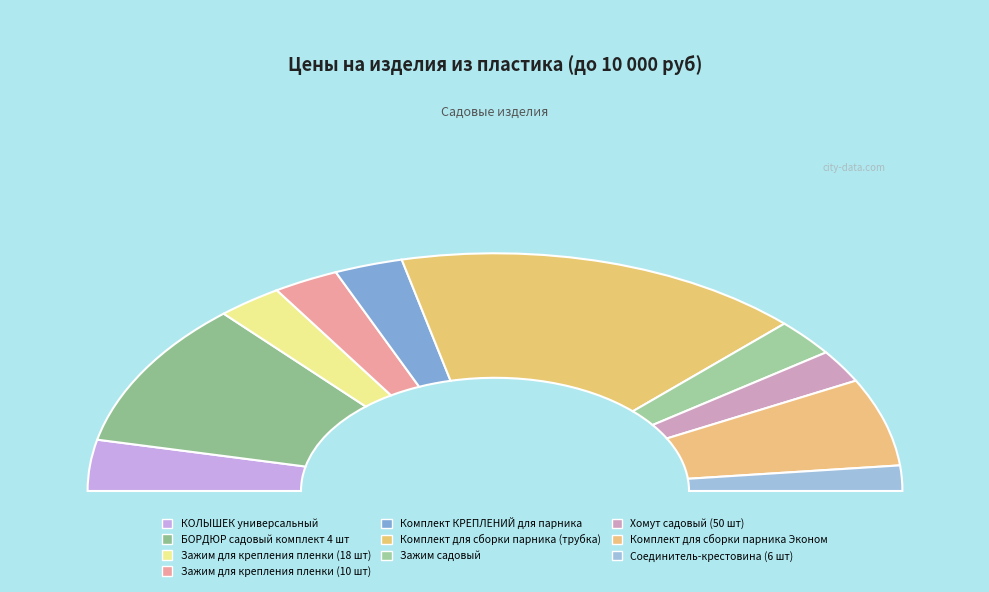

Rank the categories by value from lowest to highest.

Соединитель-крестовина (6 шт), Хомут садовый (50 шт), Зажим садовый, Зажим для крепления пленки (18 шт), Зажим для крепления пленки (10 шт), Комплект КРЕПЛЕНИЙ для парника, КОЛЫШЕК универсальный, Комплект для сборки парника Эконом, БОРДЮР садовый комплект 4 шт, Комплект для сборки парника (трубка)